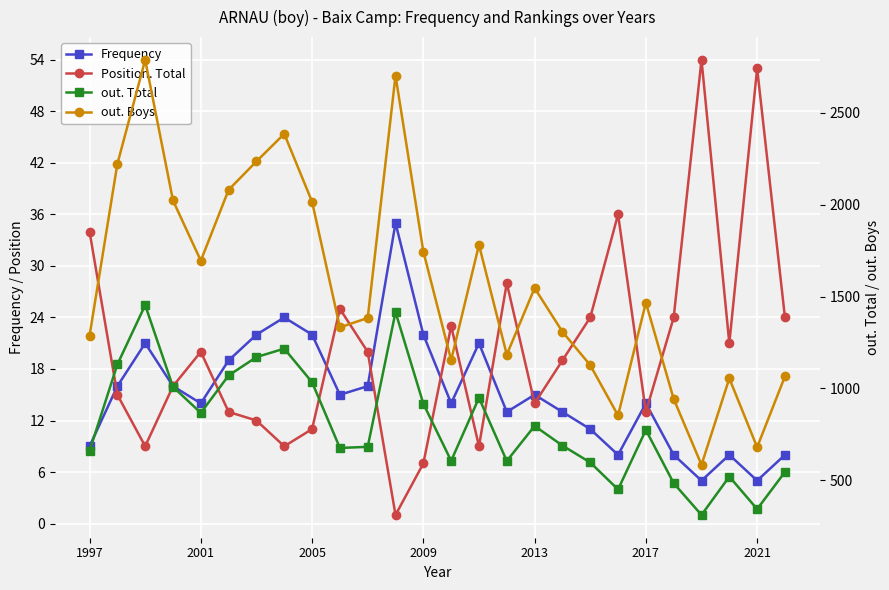

True or false: out. Boys and Position. Total cross at least once.

False